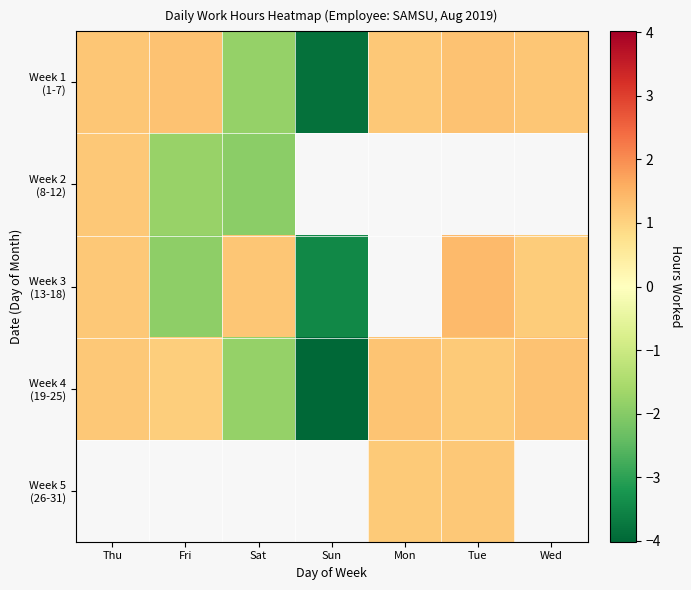

What is the approximate value of Week 5 (26-31) at Tue?

1.2